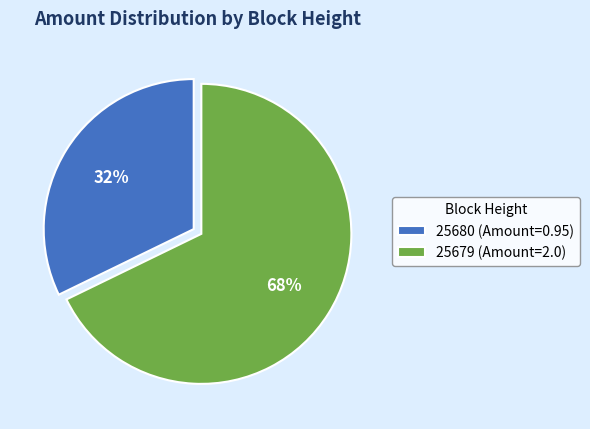

What is the largest slice in the pie chart?

25679